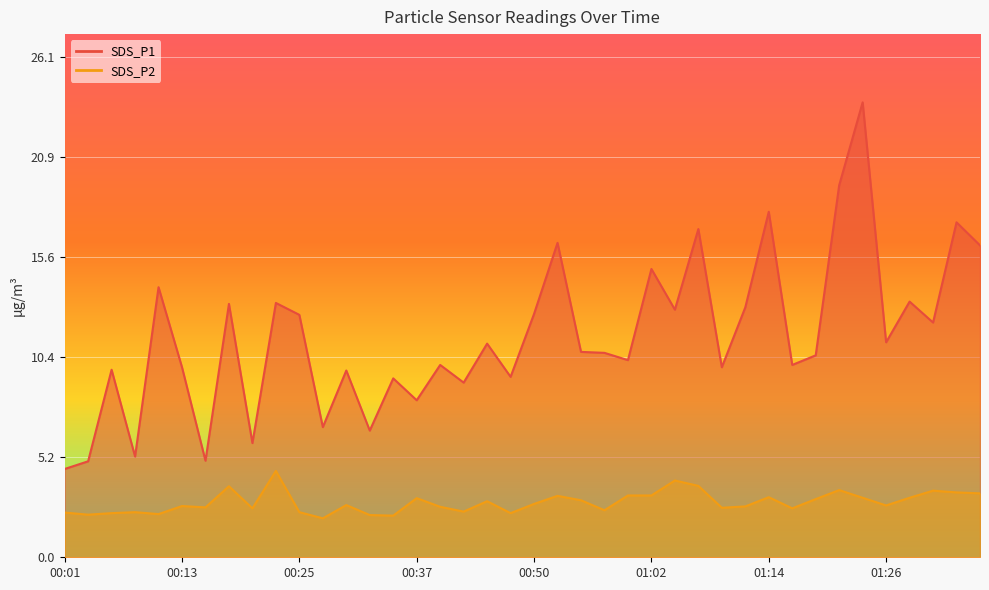

Where is the first local minimum for SDS_P2?

00:03